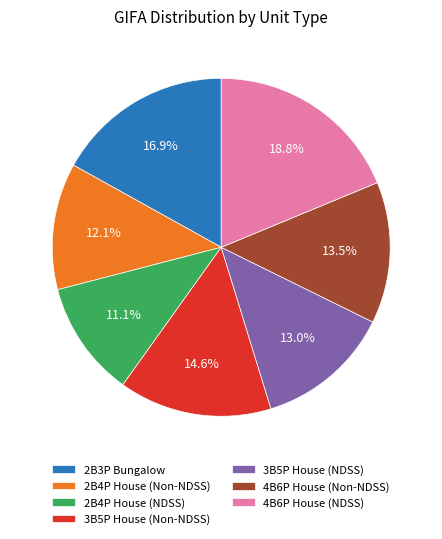

Rank the categories by value from lowest to highest.

2B4P House (NDSS), 2B4P House (Non-NDSS), 3B5P House (NDSS), 4B6P House (Non-NDSS), 3B5P House (Non-NDSS), 2B3P Bungalow, 4B6P House (NDSS)